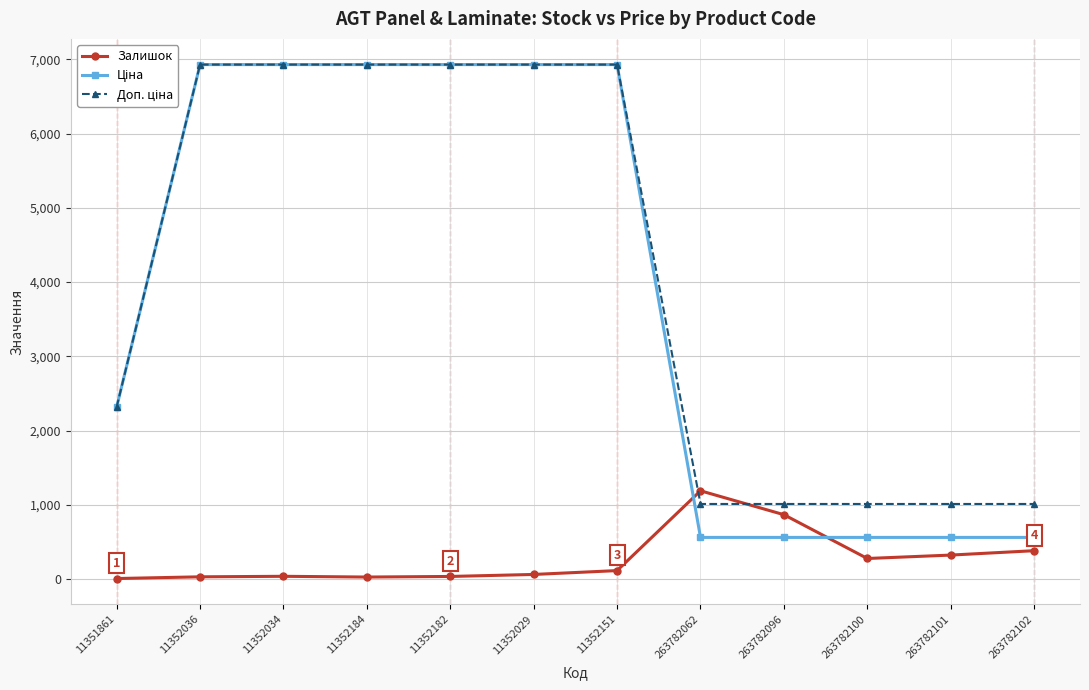

What is the total value across all series at 263782101?

1892.3